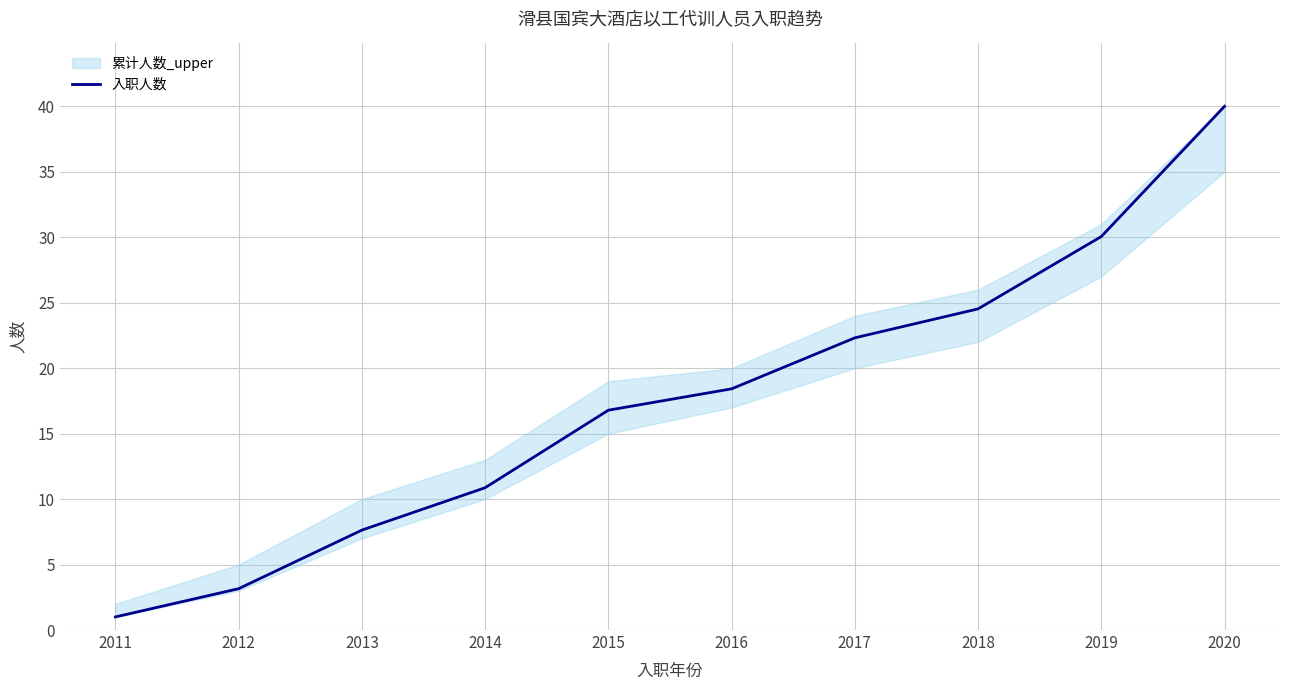

Between 2012 and 2011, which is larger?

2012